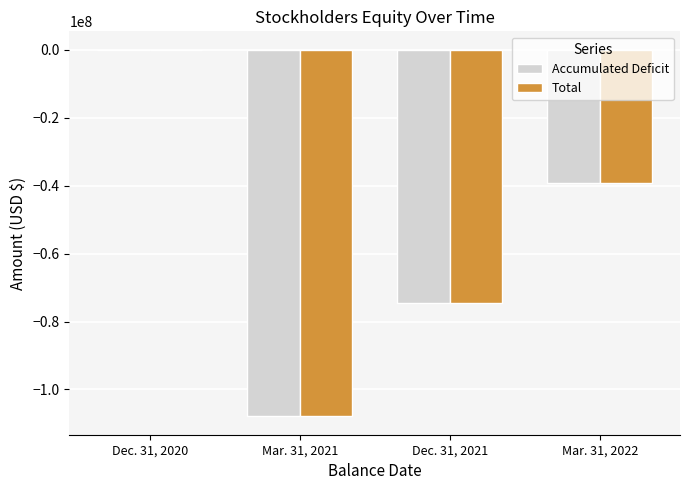

Is the value of Total at Dec. 31, 2020 greater than the value of Accumulated Deficit at Mar. 31, 2021?

Yes